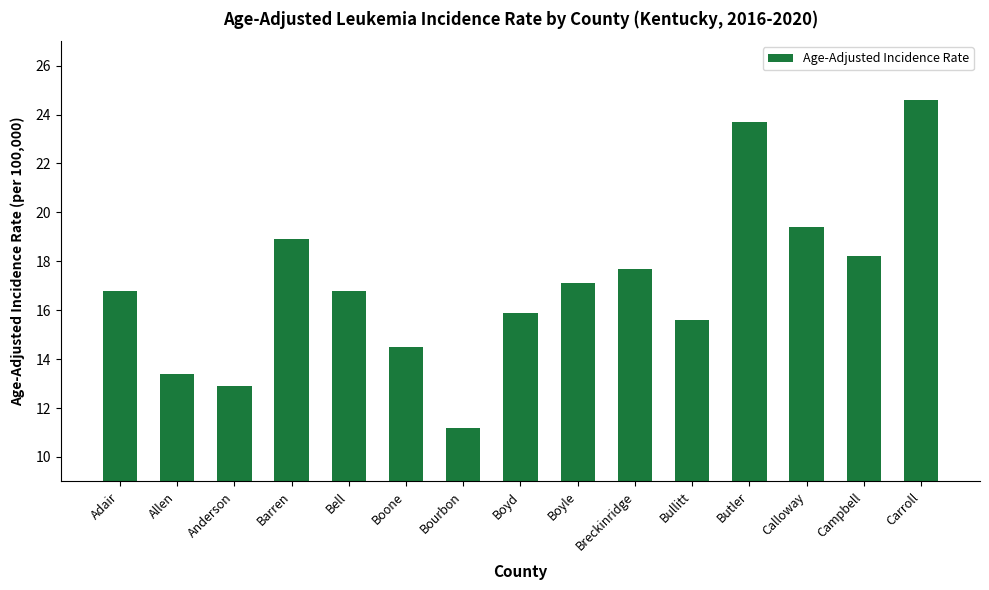

What position from the right is Anderson?

13